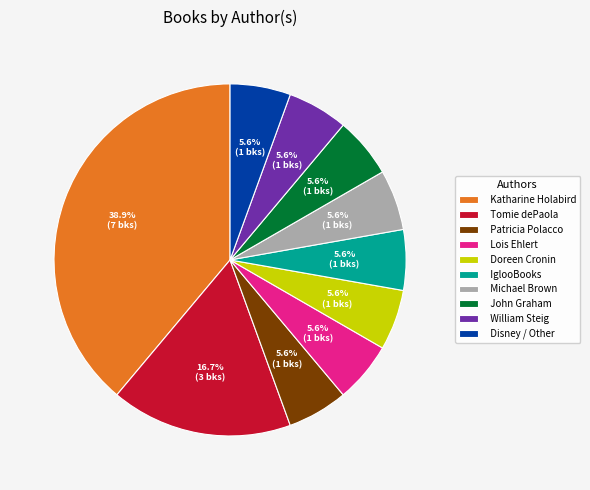

To the nearest percent, what is the average slice percentage?

10%